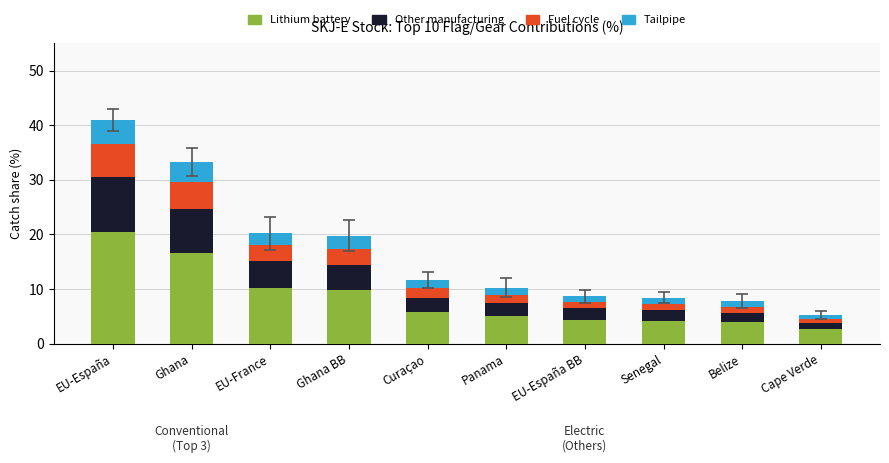

The Lithium battery series shows 6.6 at Senegal. True or false?

False